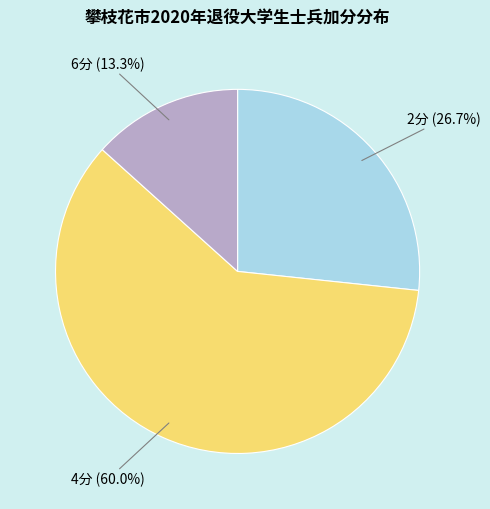

Rank the categories by value from lowest to highest.

6分 (13.3%), 2分 (26.7%), 4分 (60.0%)